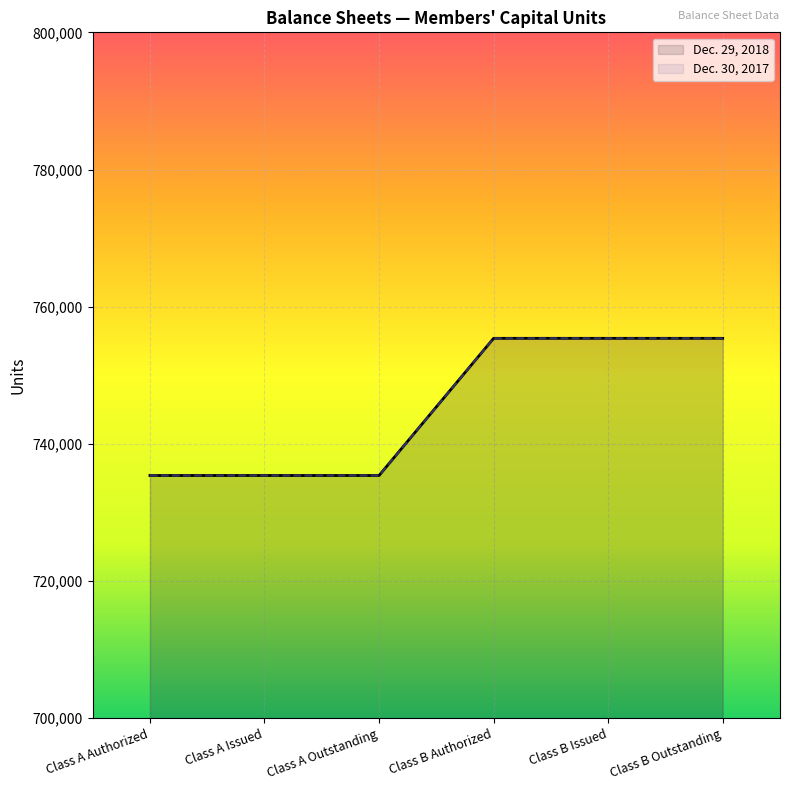

Is the value of Dec. 29, 2018 at Class A Outstanding greater than the value of Dec. 30, 2017 at Class A Outstanding?

No